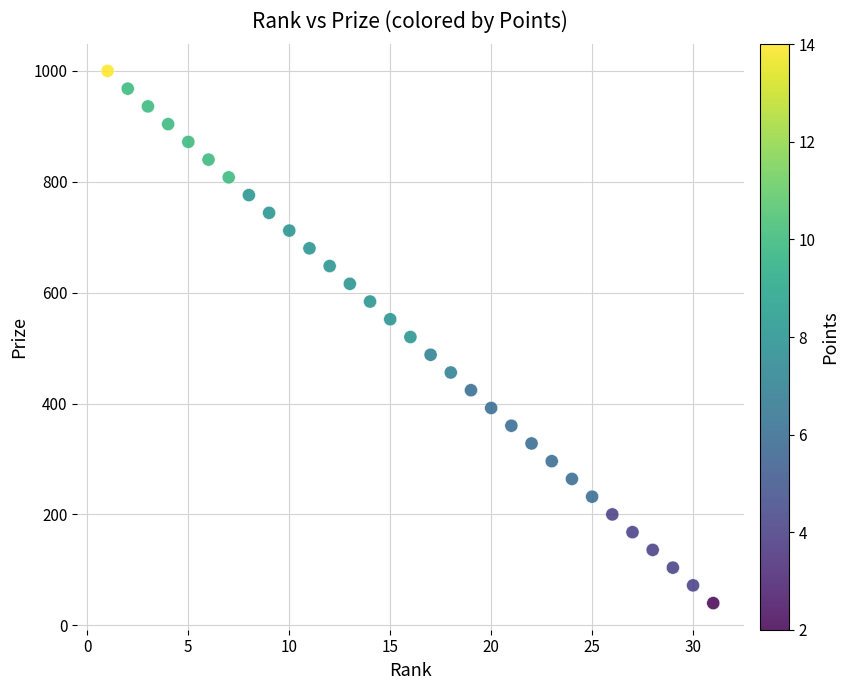

What is the range of Y values (max minus min)?

960